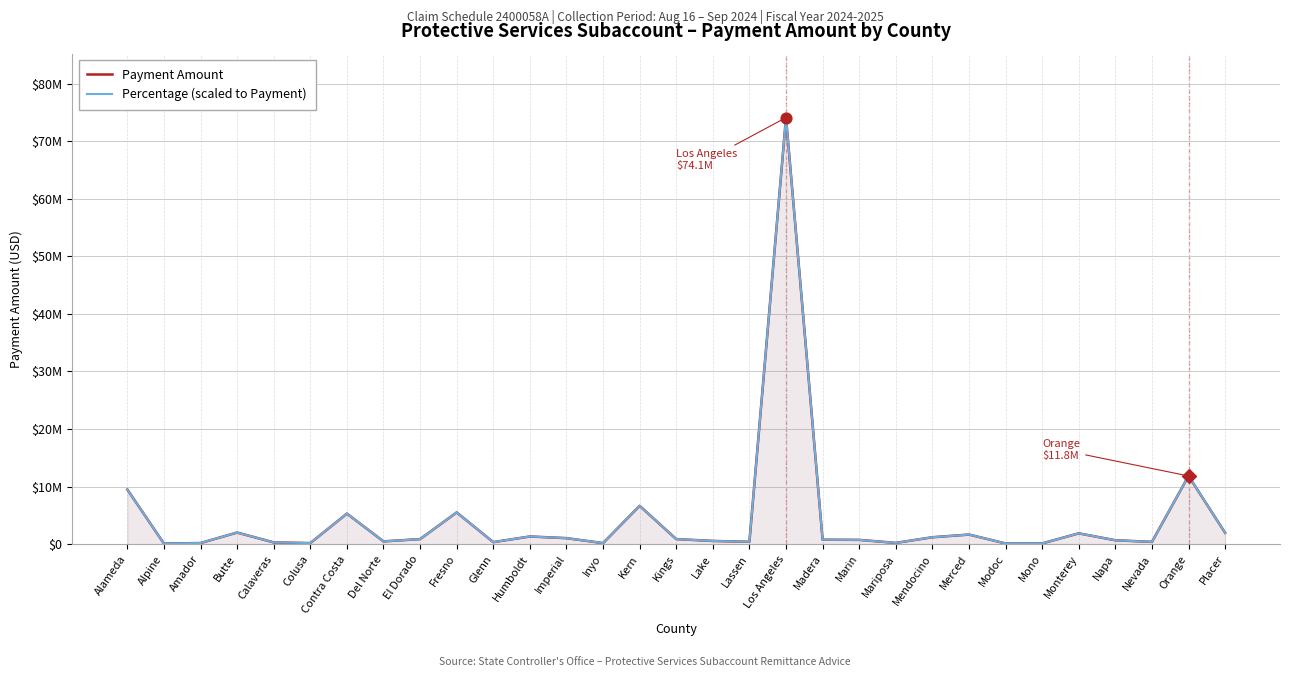

At how many categories does at least one series exceed 17574142?

1